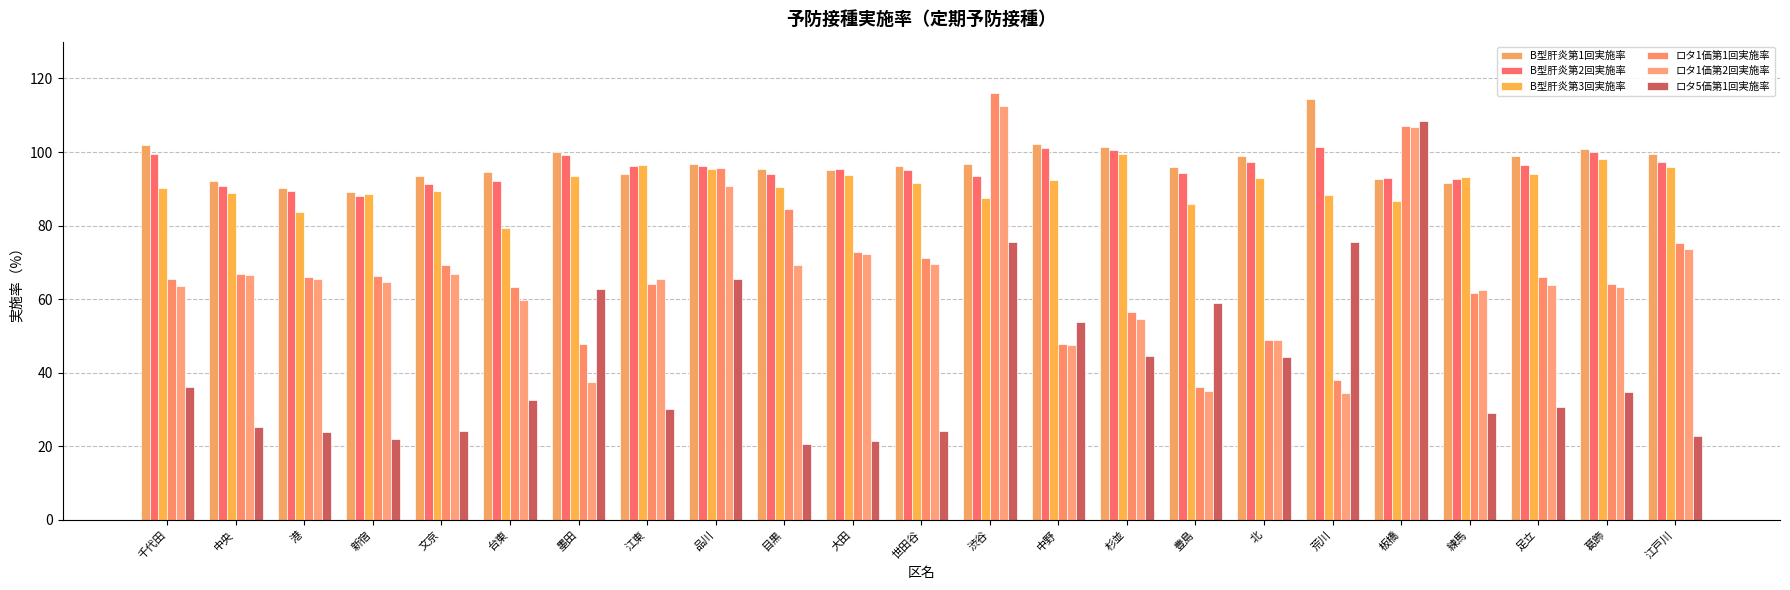

Which series has the largest total across all categories?

B型肝炎第1回実施率